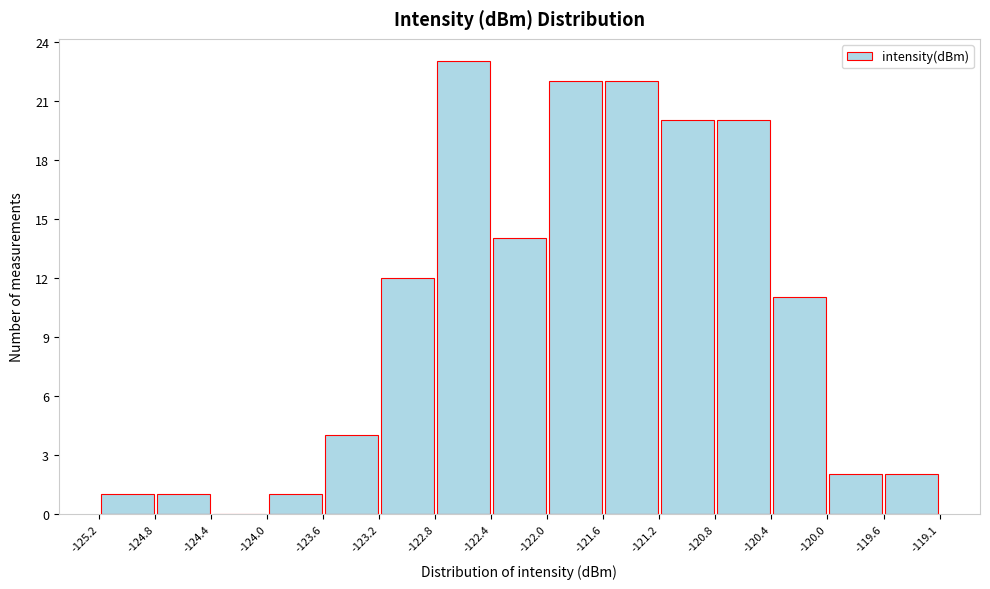

Over which range of the x-axis is the bar tallest?

-122.8 to -122.4